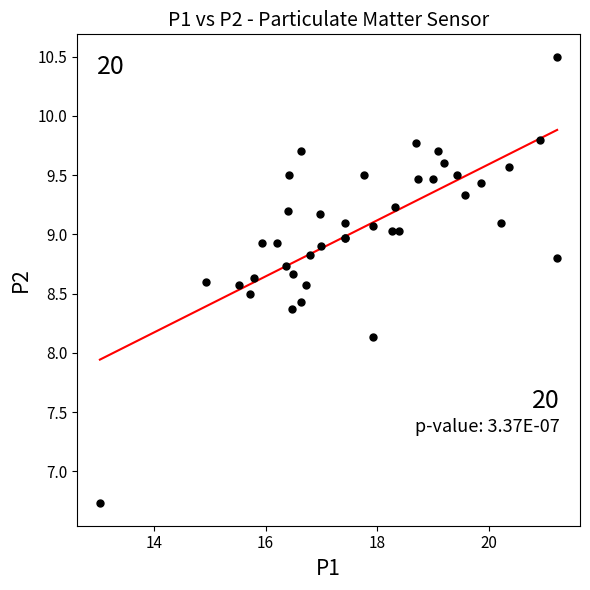

What Y value in the scatter plot is closest to 8?

8.1